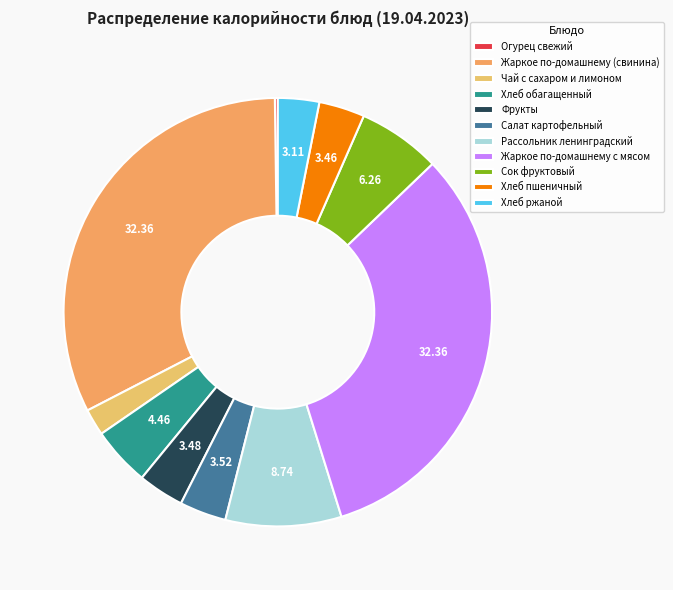

To the nearest percent, what is the combined percentage of Чай с сахаром и лимоном and Салат картофельный?

6%